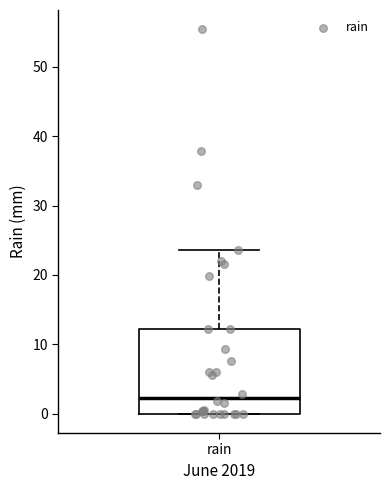

Read this box plot against the y-axis: the position of the median line, the range covered by the box, and the ends of both whiskers. The values are not printed on the chart, so give them approximately, as read against the axis.

median 2, box 0 to 12, whiskers 0 to 24